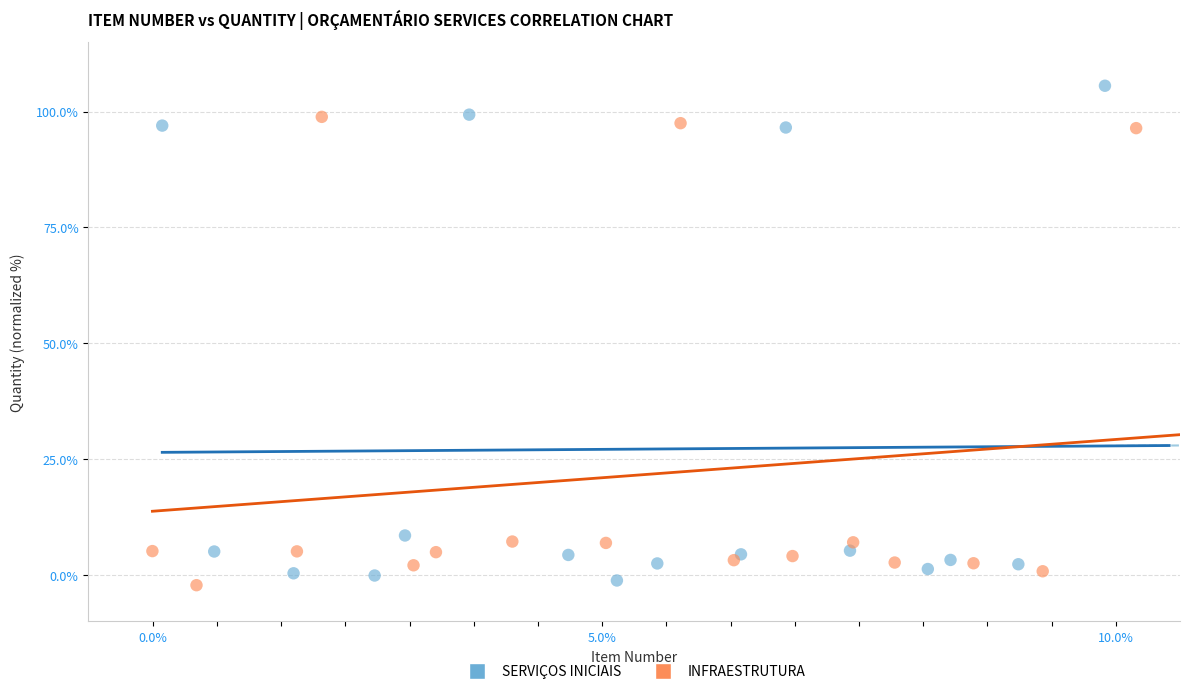

Which series reaches the minimum Y coordinate?

INFRAESTRUTURA